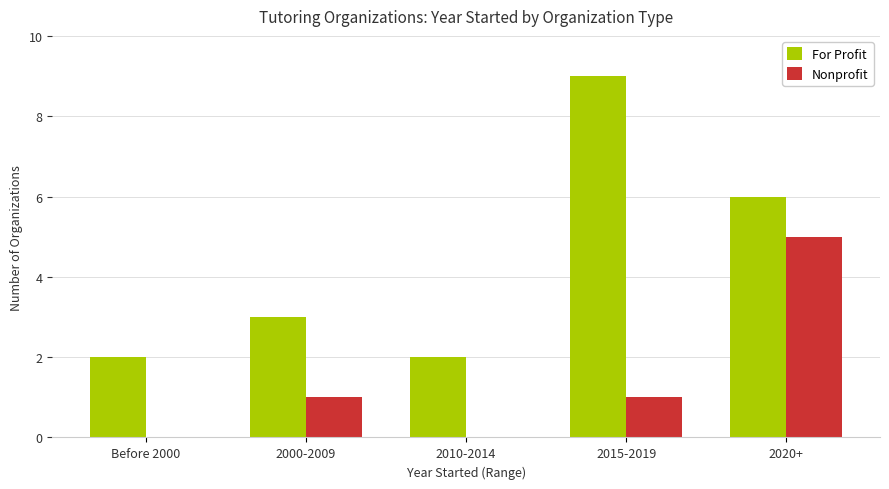

Between 2010-2014 and 2020+, which series saw the biggest shift?

Nonprofit